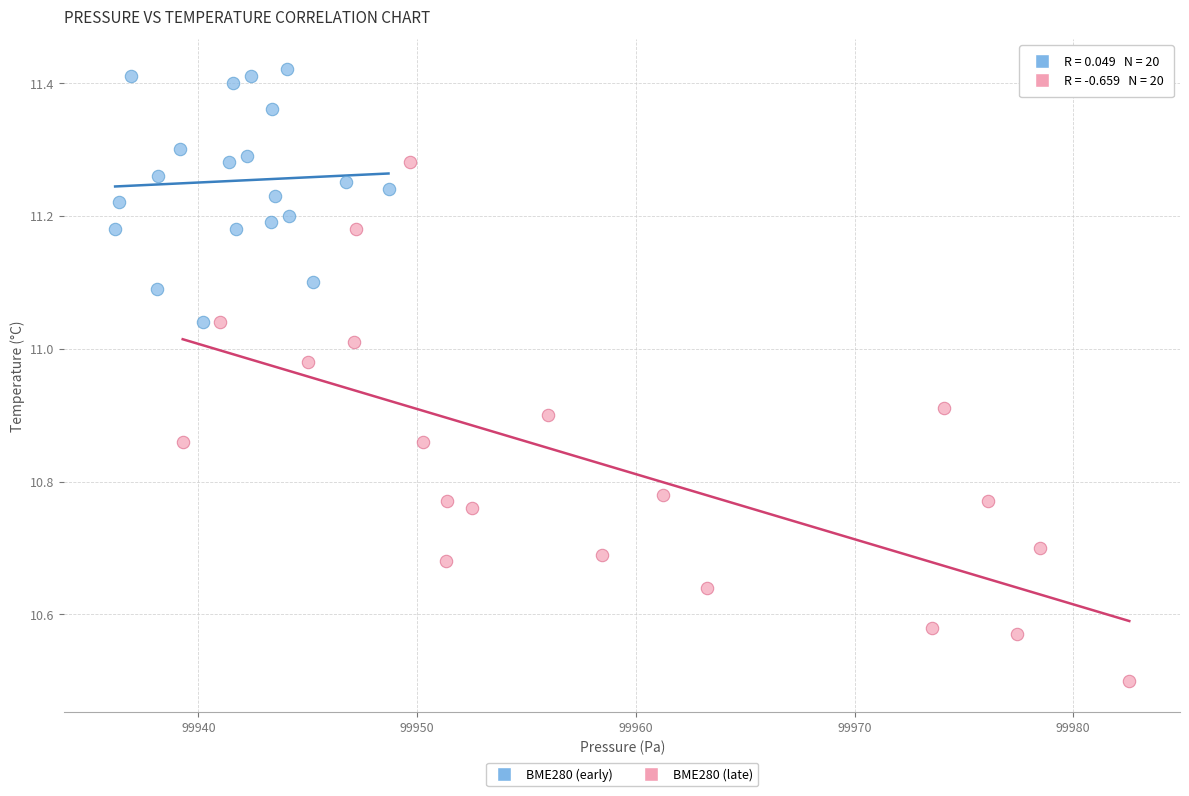

Which series contains the lowest Y value?

BME280 (late)